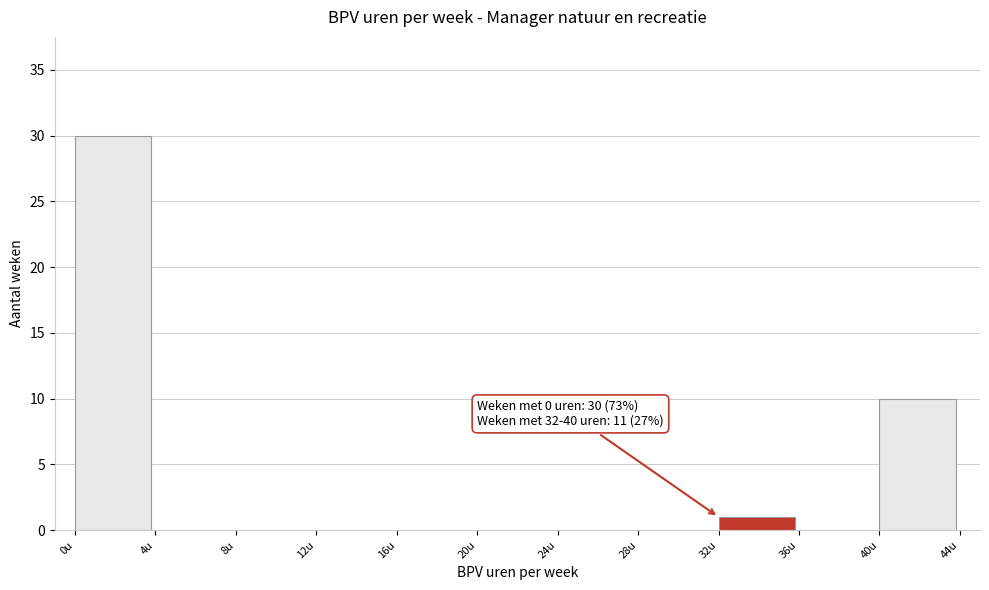

Which range on the x-axis has the tallest bar?

0 to 4